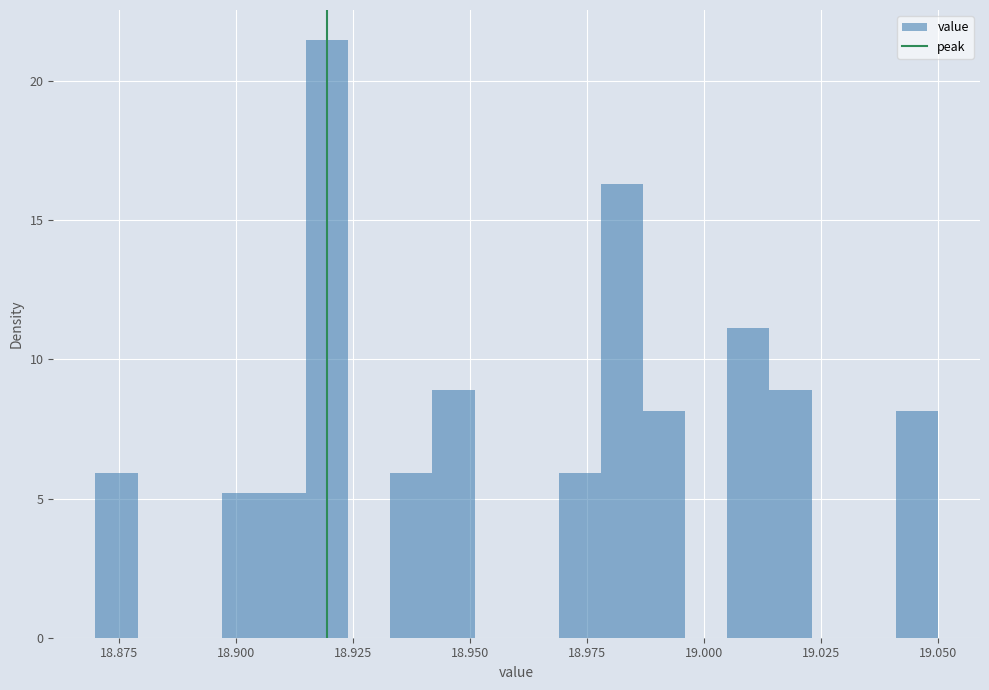

Around what value on the x-axis is the tallest bar? Give the approximate position of its centre, as read against the axis.

18.920